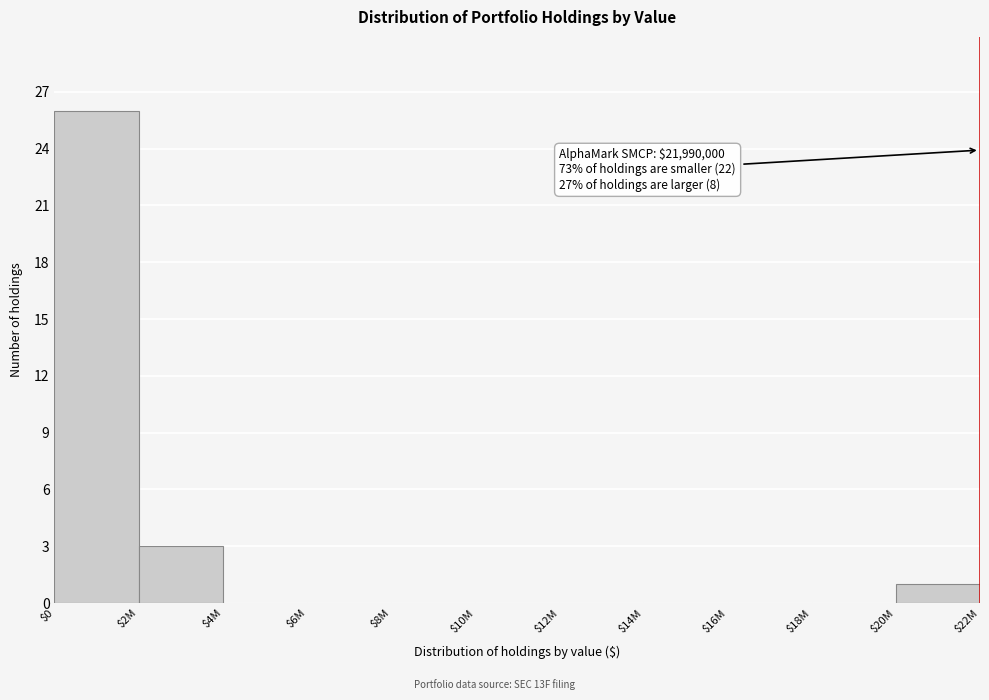

At which label is the value closest to 13?

$2M